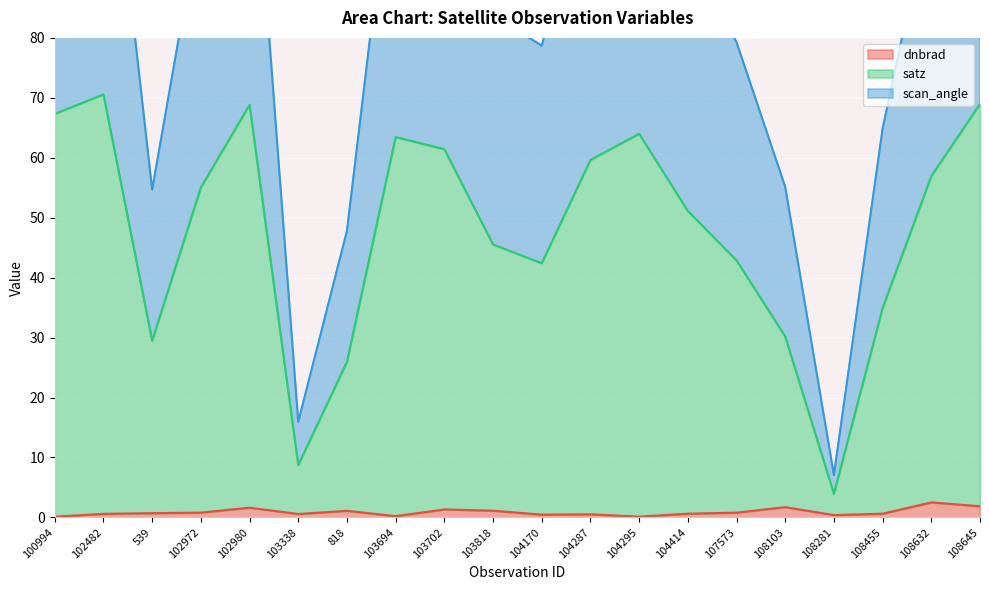

True or false: dnbrad and scan_angle cross at least once.

False